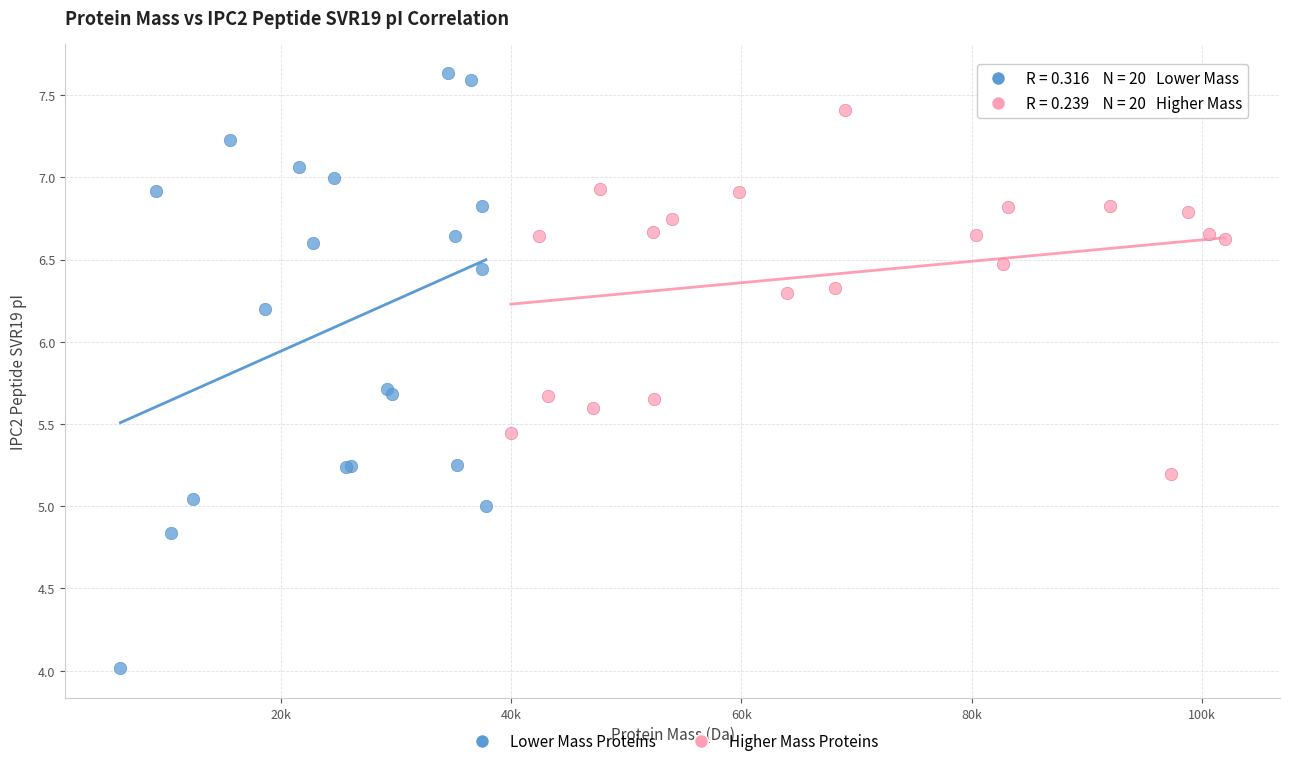

Which series reaches the maximum Y coordinate?

Lower Mass Proteins